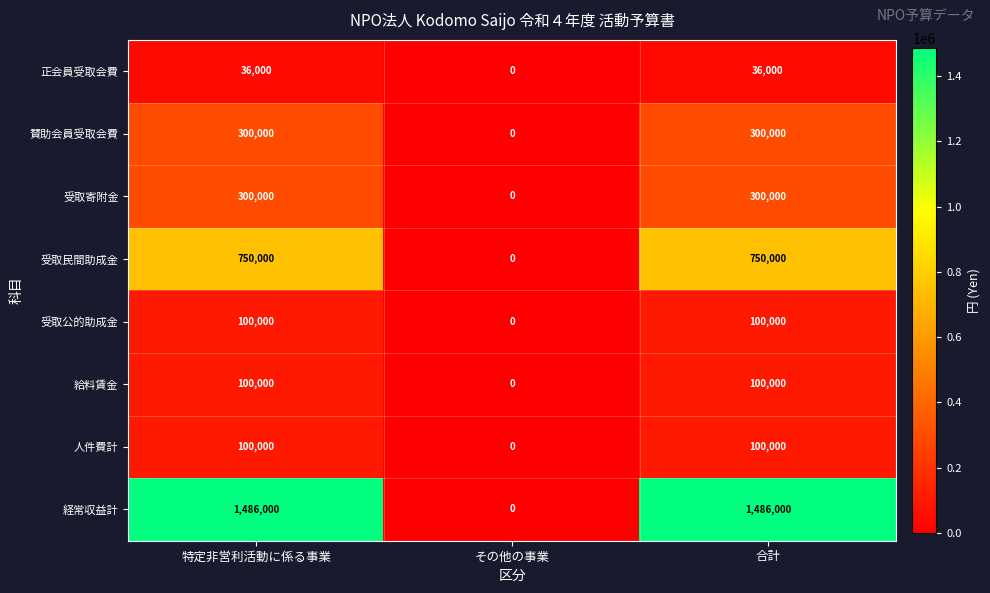

Reading right to left, transcribe all the data shown in this chart.

正会員受取会費: 36000	0	36000
賛助会員受取会費: 300000	0	300000
受取寄附金: 300000	0	300000
受取民間助成金: 750000	0	750000
受取公的助成金: 100000	0	100000
給料賃金: 100000	0	100000
人件費計: 100000	0	100000
経常収益計: 1486000	0	1486000